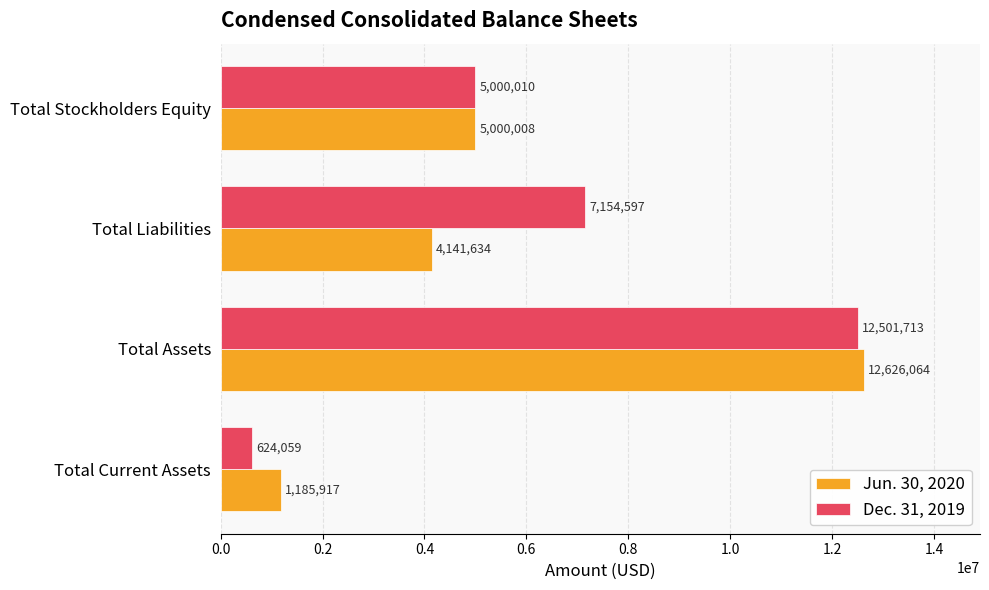

Which series has the largest range (max minus min)?

Dec. 31, 2019